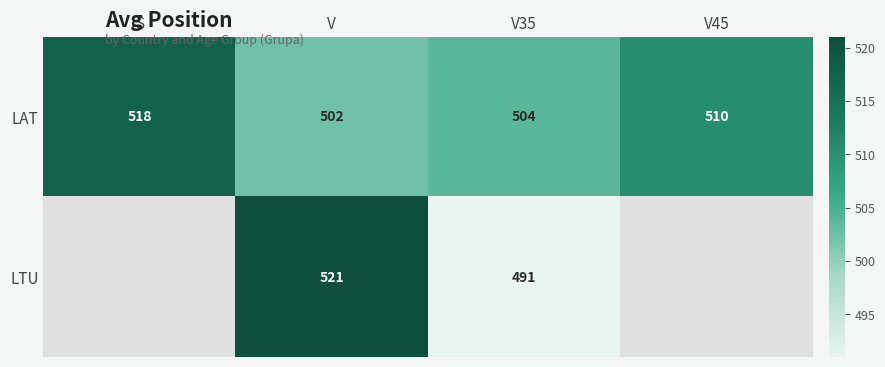

What is the average value of the LAT series?

508.5